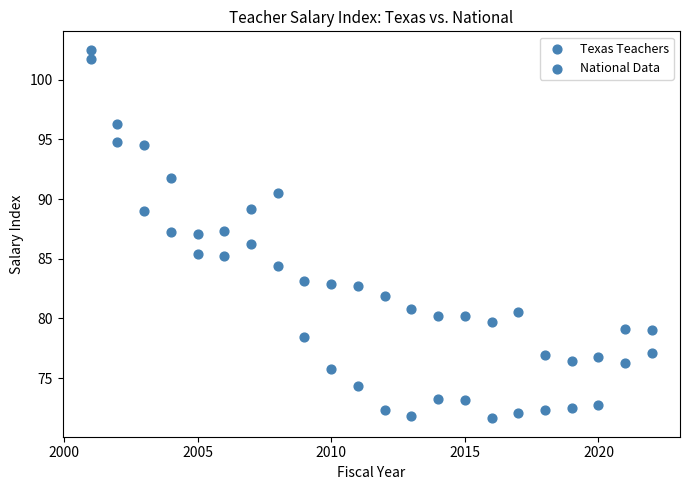

Count the number of points in this scatter plot.

44